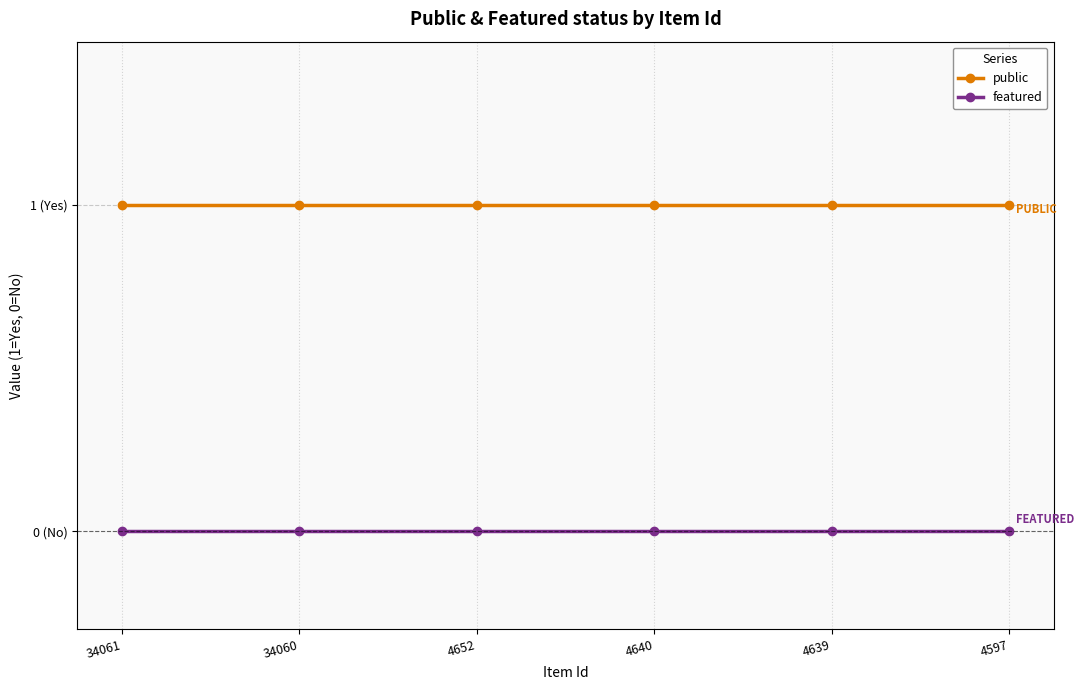

The value of public at 34060 is 1. True or false?

True